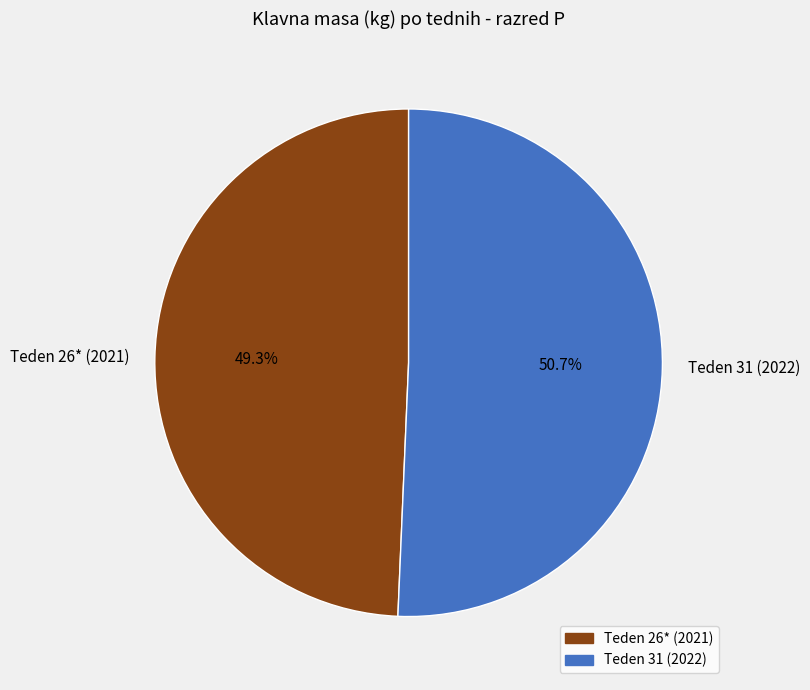

Rank the categories by value from highest to lowest.

Teden 31 (2022), Teden 26* (2021)